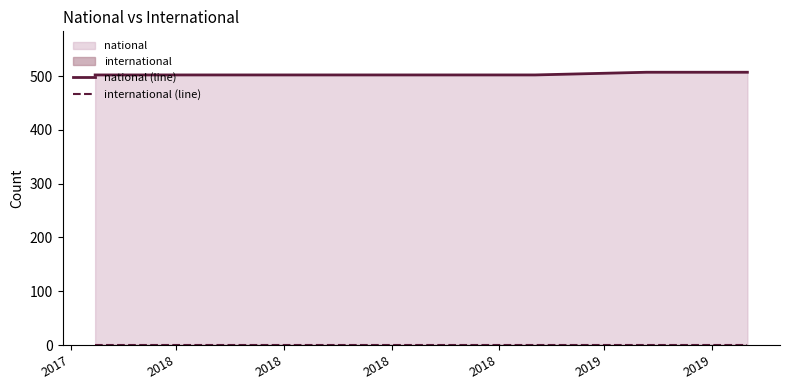

Between 2019 and 2019, which series saw the biggest shift?

national (line)